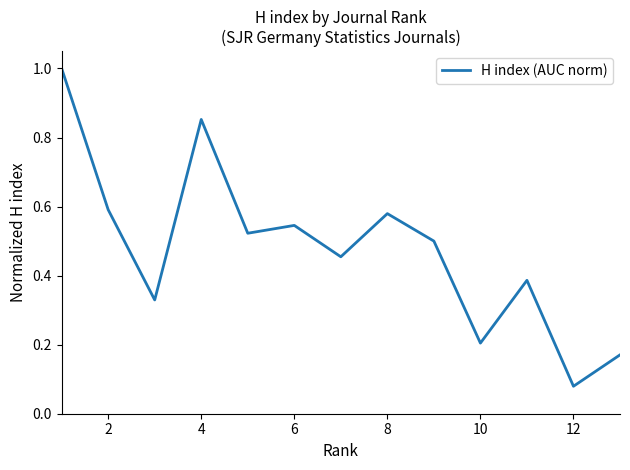

Where is the data nearest to the value 0?

12